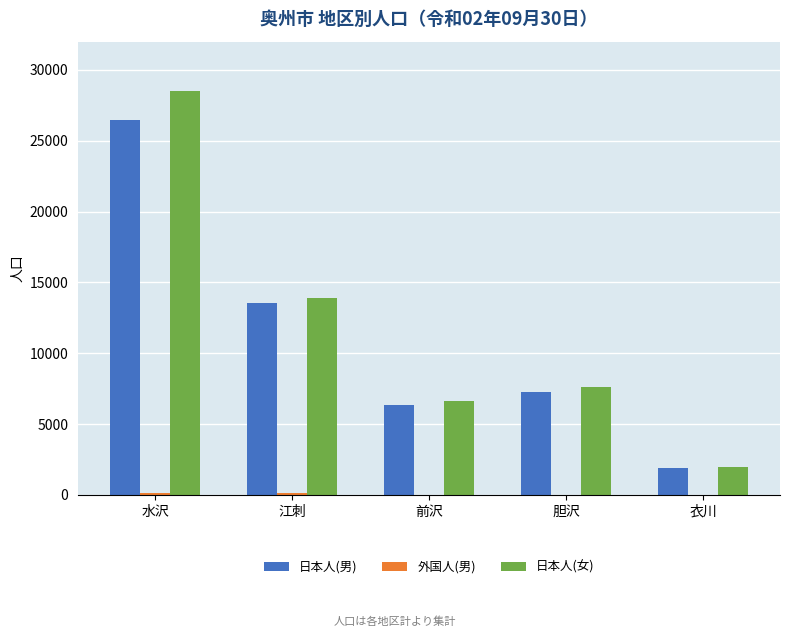

Which series changed the most between 江刺 and 胆沢?

日本人(女)